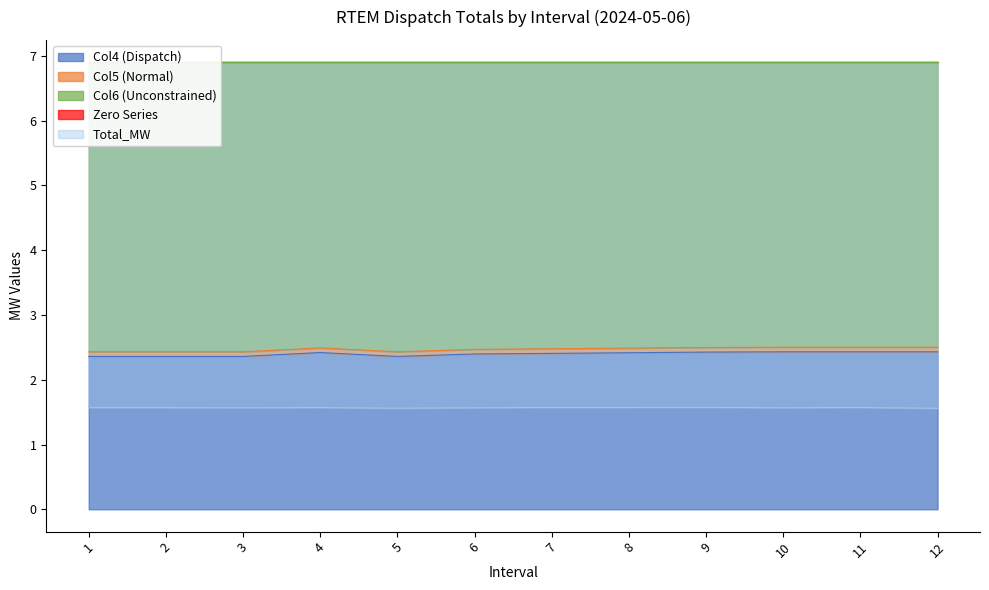

True or false: Total_MW has more than 2 interior local peaks.

True